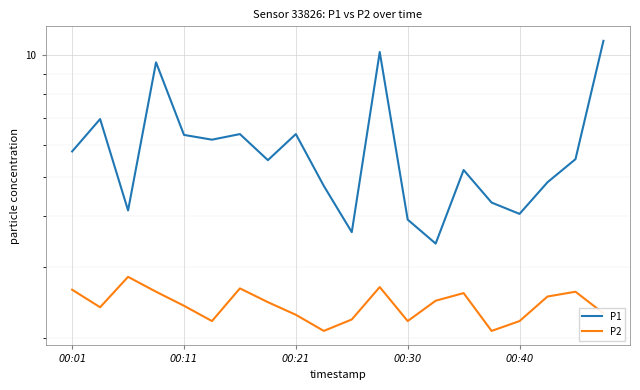

True or false: P2 has a value of 2.5 at 17.

True